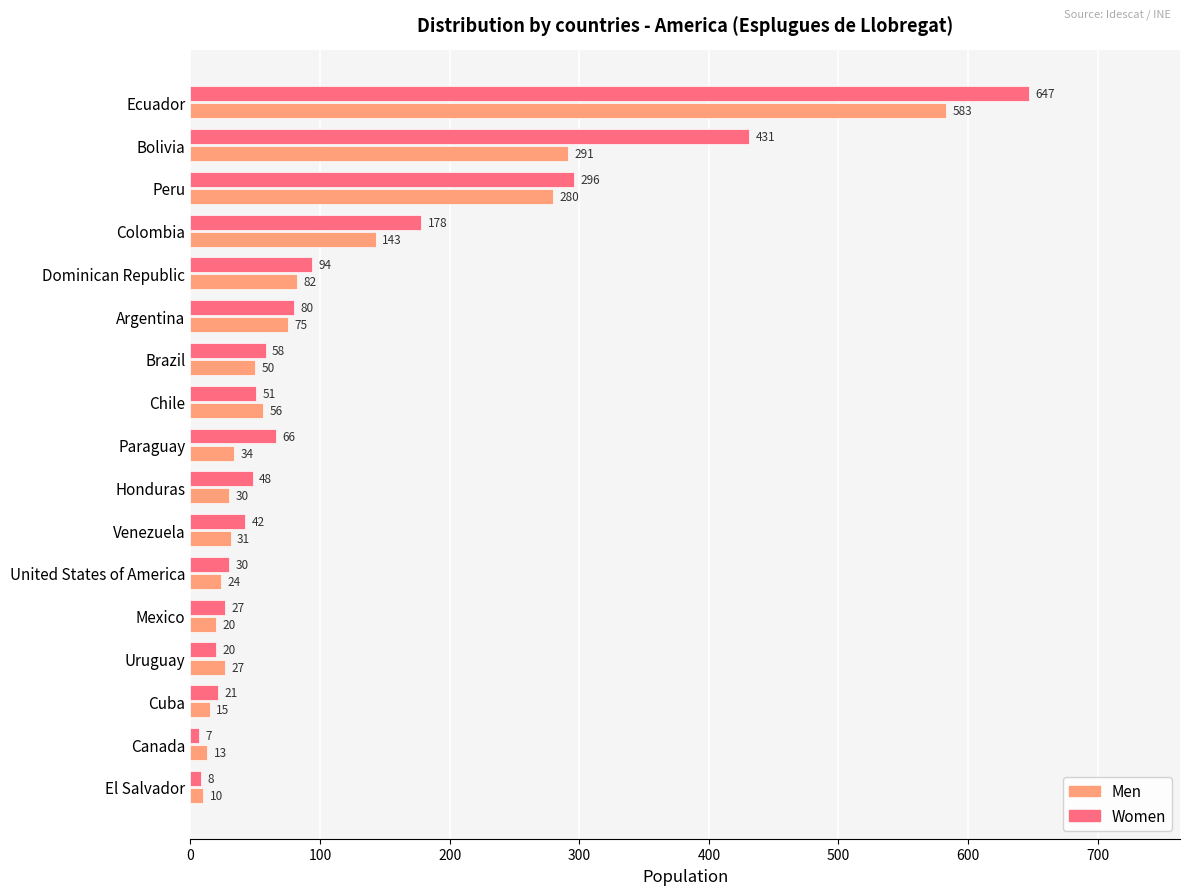

Which label corresponds to the largest value in the chart?

Ecuador